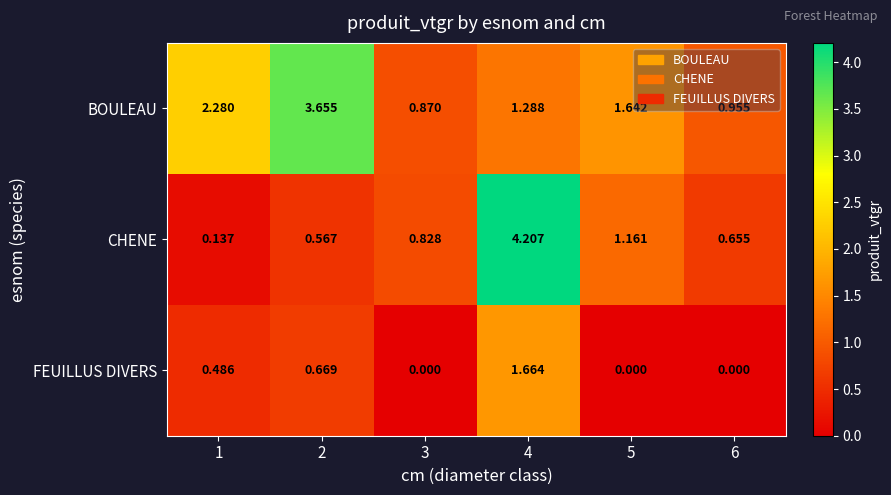

At how many categories does at least one series exceed 0?

6